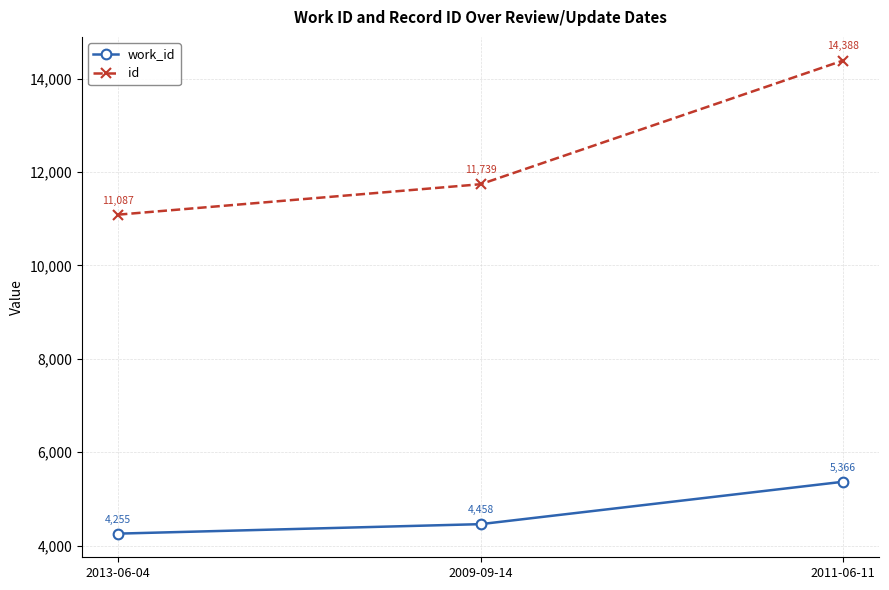

What is the difference between the id values at 2013-06-04 and 2009-09-14?

652